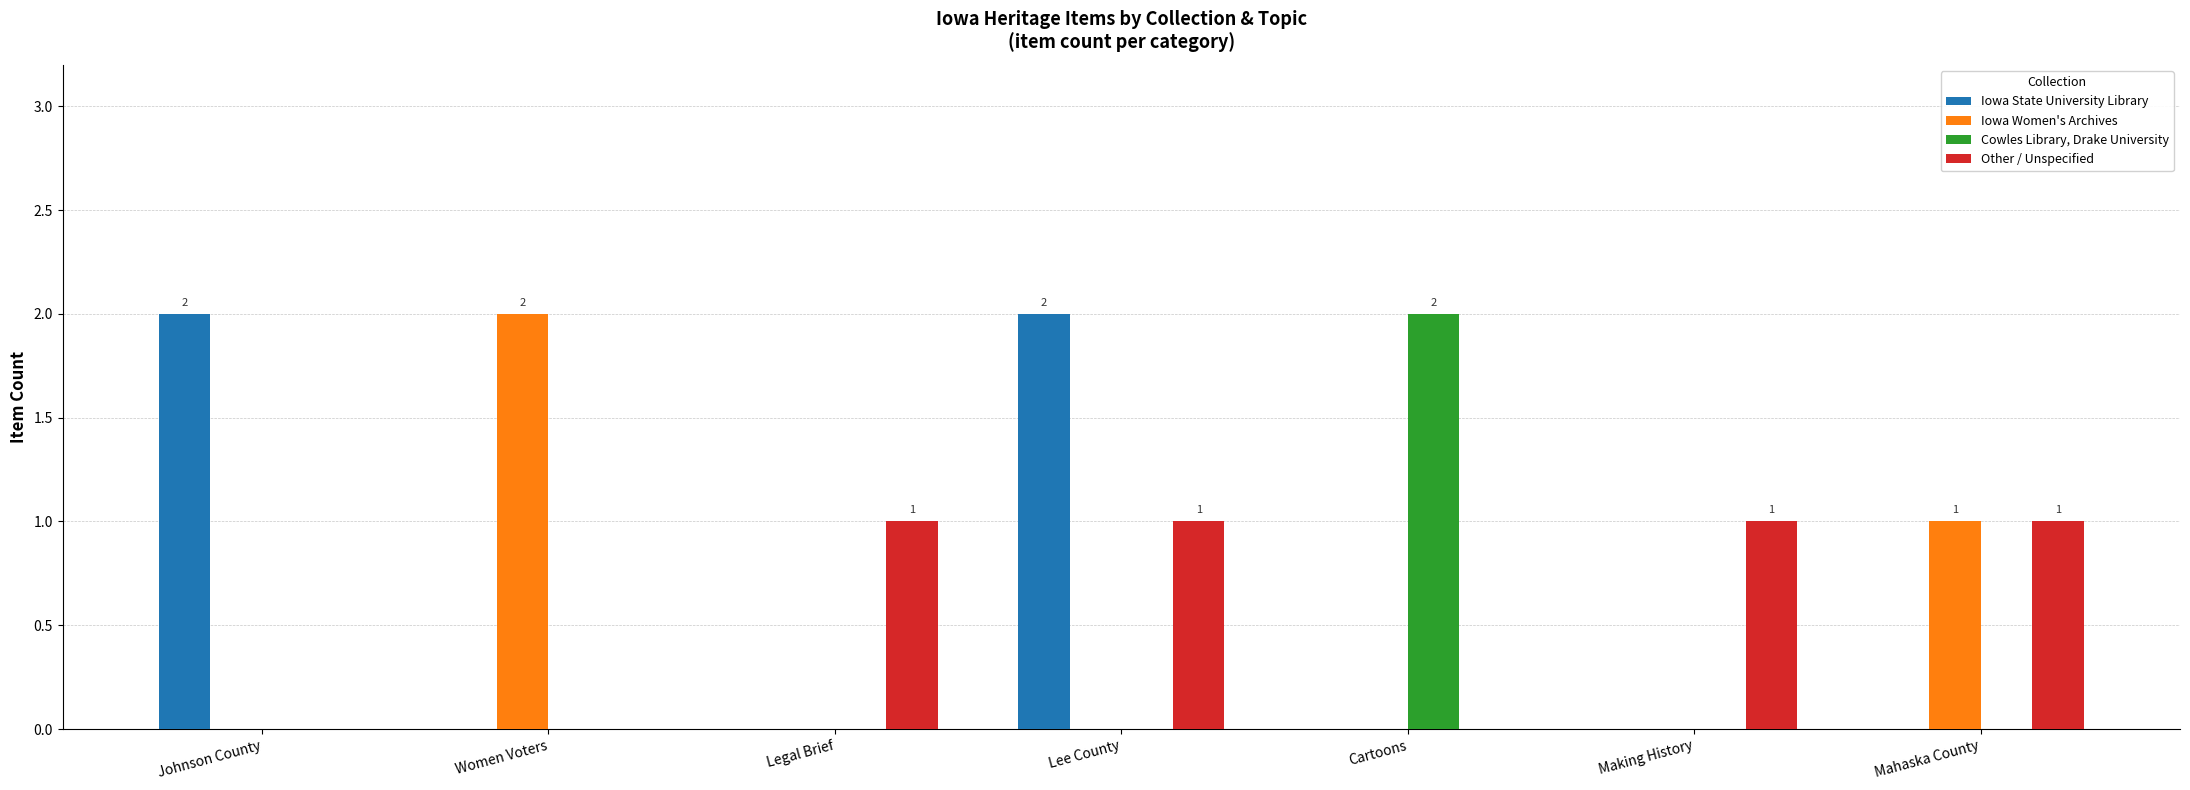

True or false: Cowles Library, Drake University has a value of 3 at Cartoons.

False